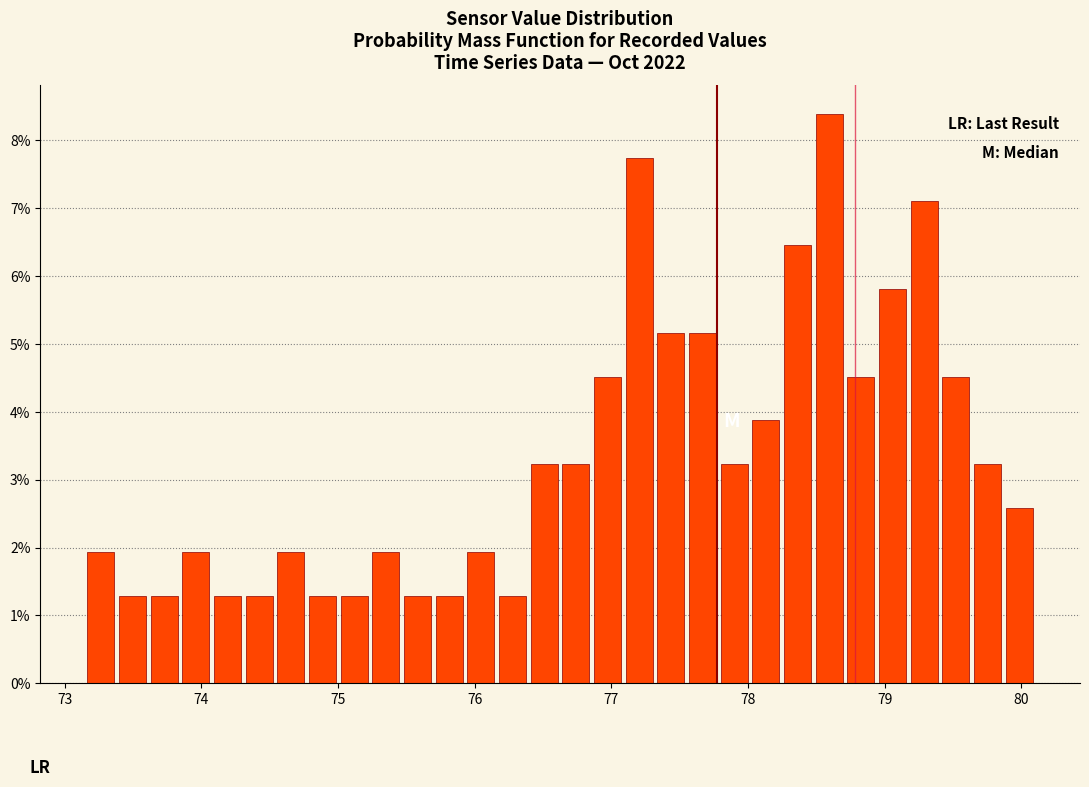

Around what value on the x-axis is the tallest bar? Give the approximate position of its centre, as read against the axis.

78.6